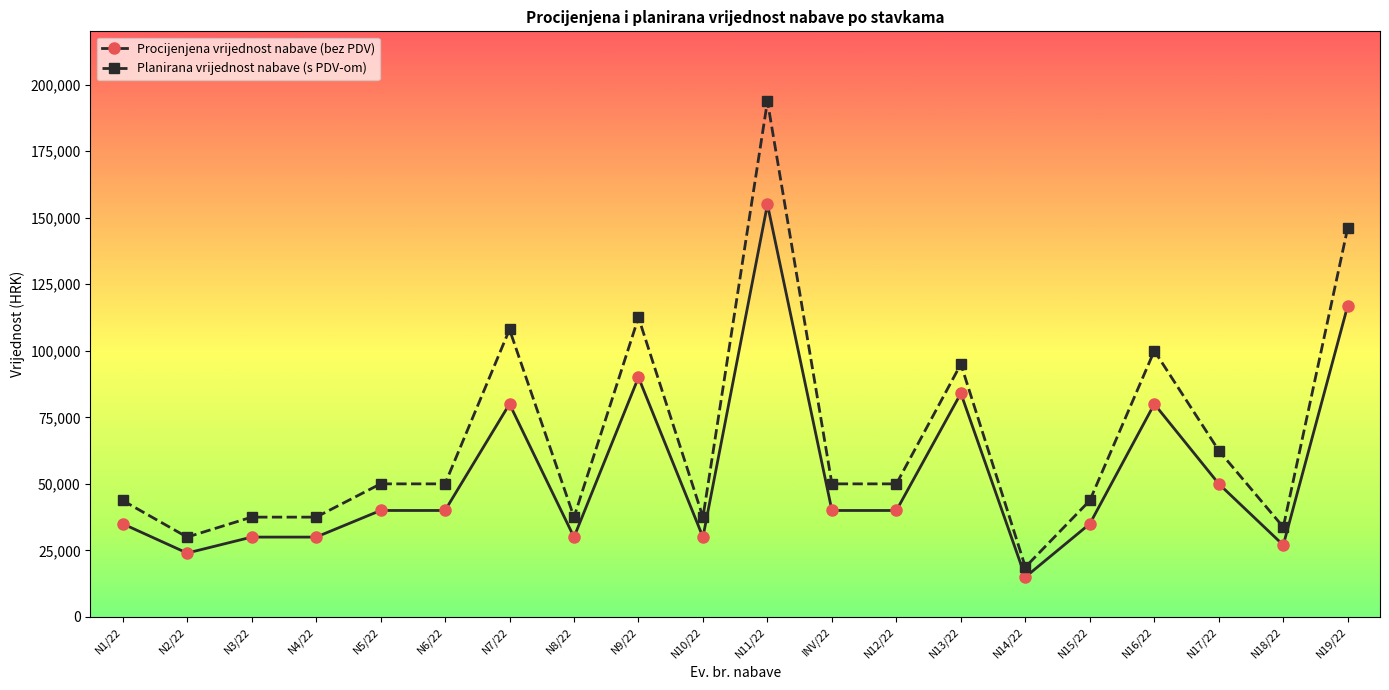

What is the minimum value shown in the chart?

15000